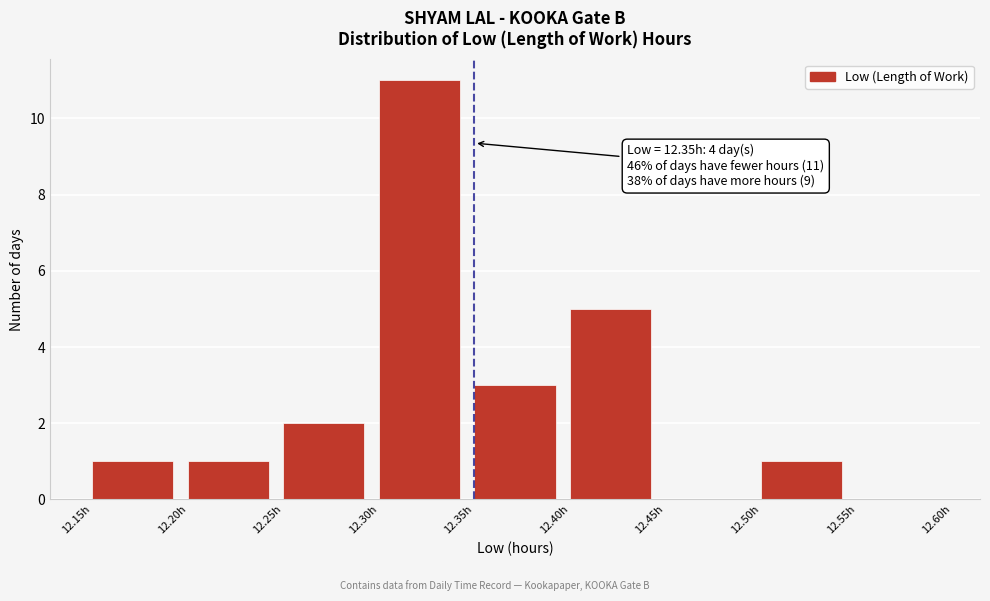

Over which range of the x-axis is the bar tallest?

12.30 to 12.35